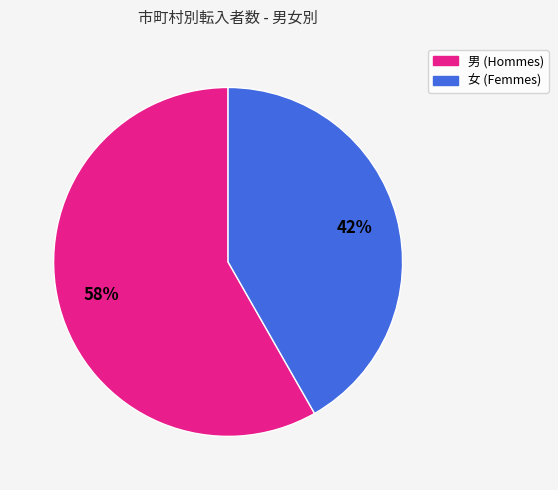

Is there any slice that represents more than half of the pie?

Yes